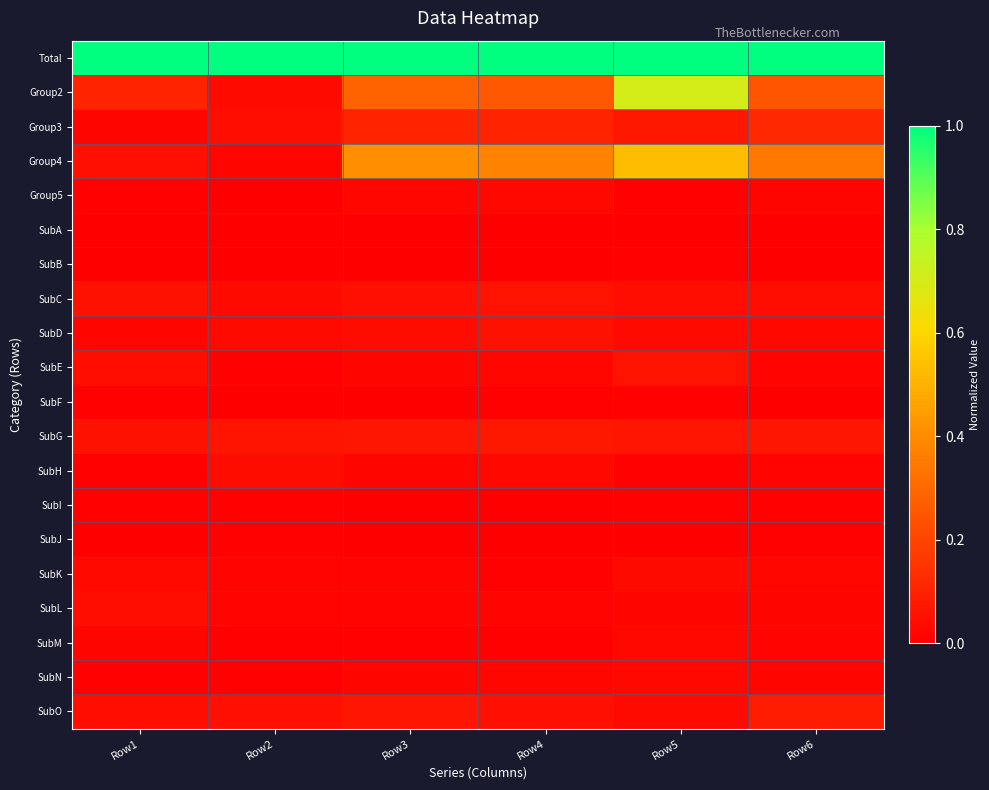

Which category has the highest value across all series?

Row1